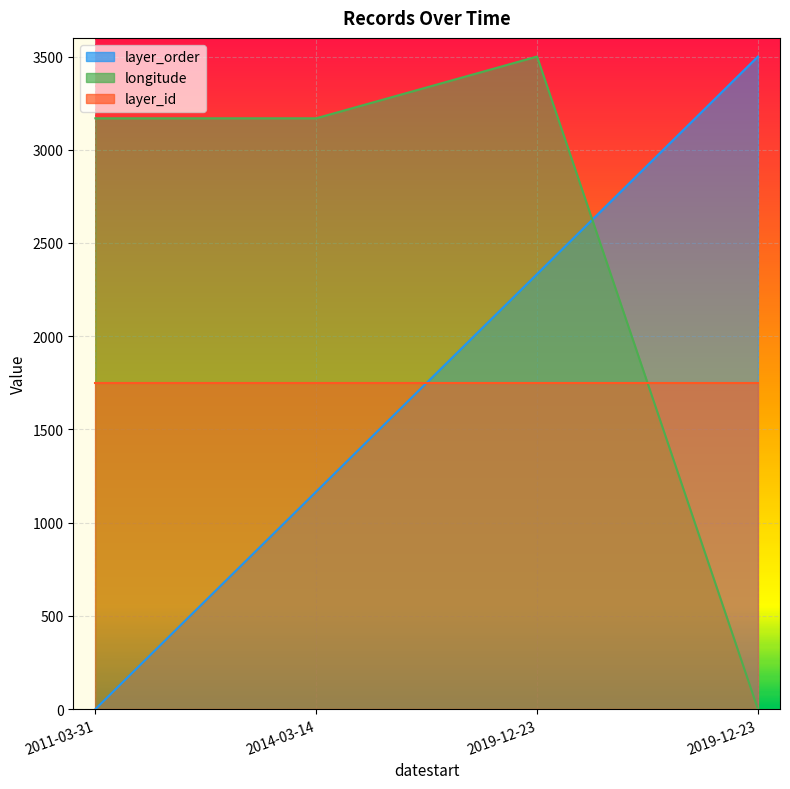

True or false: layer_order has more than 1 points higher than both neighbors.

False